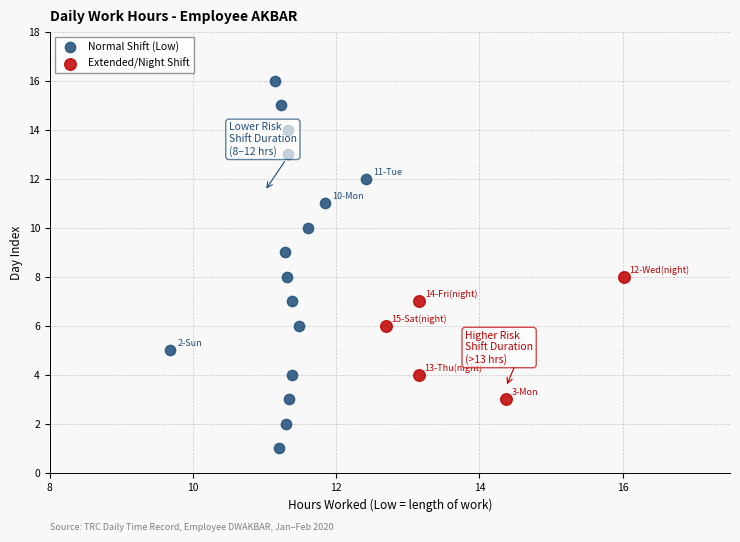

Which series contains the highest Y value?

Normal Shift (Low)